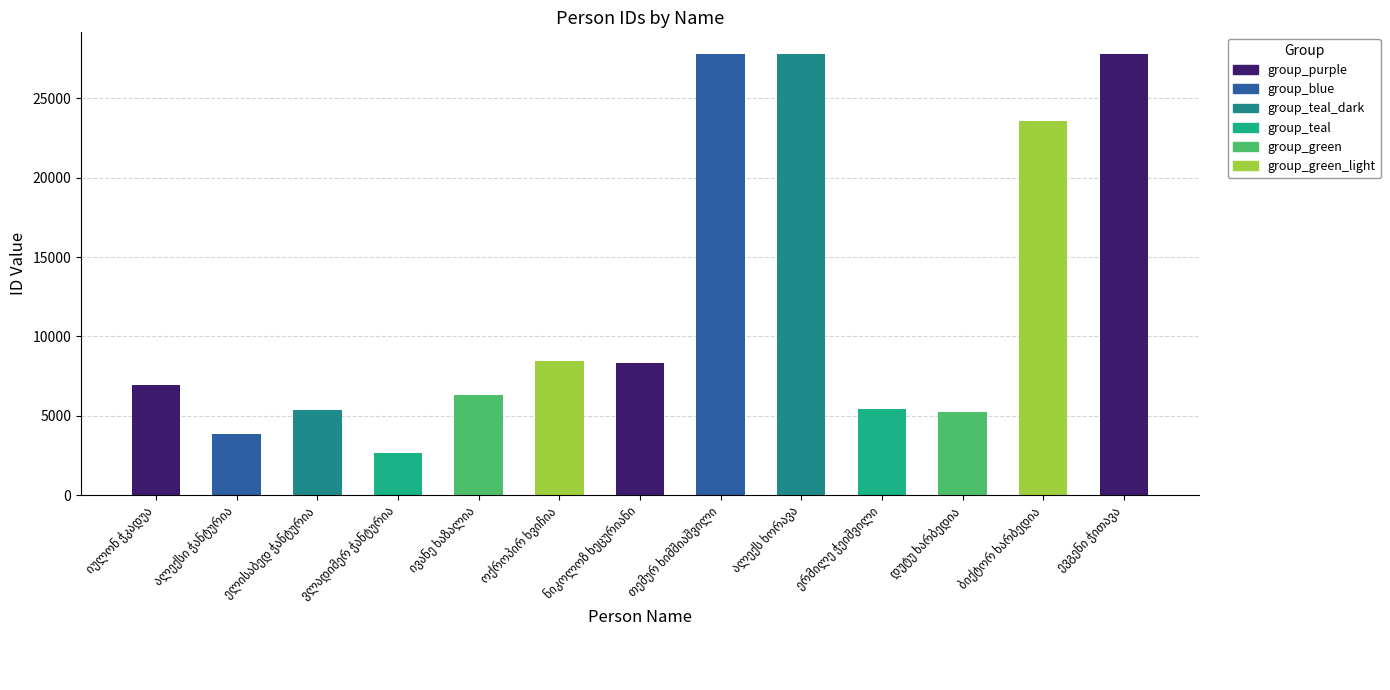

The chart shows a value of 27763 at ალექს ხორავა. True or false?

True